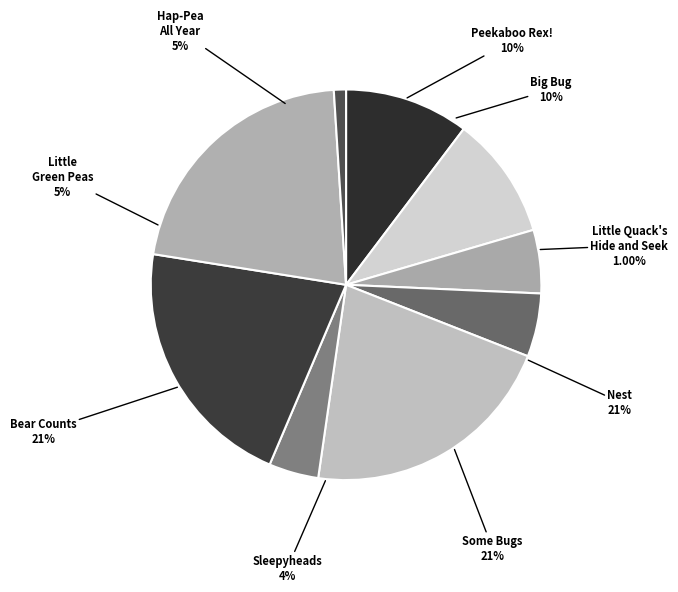

What is the smallest slice in the pie chart?

Little Quack's Hide and Seek